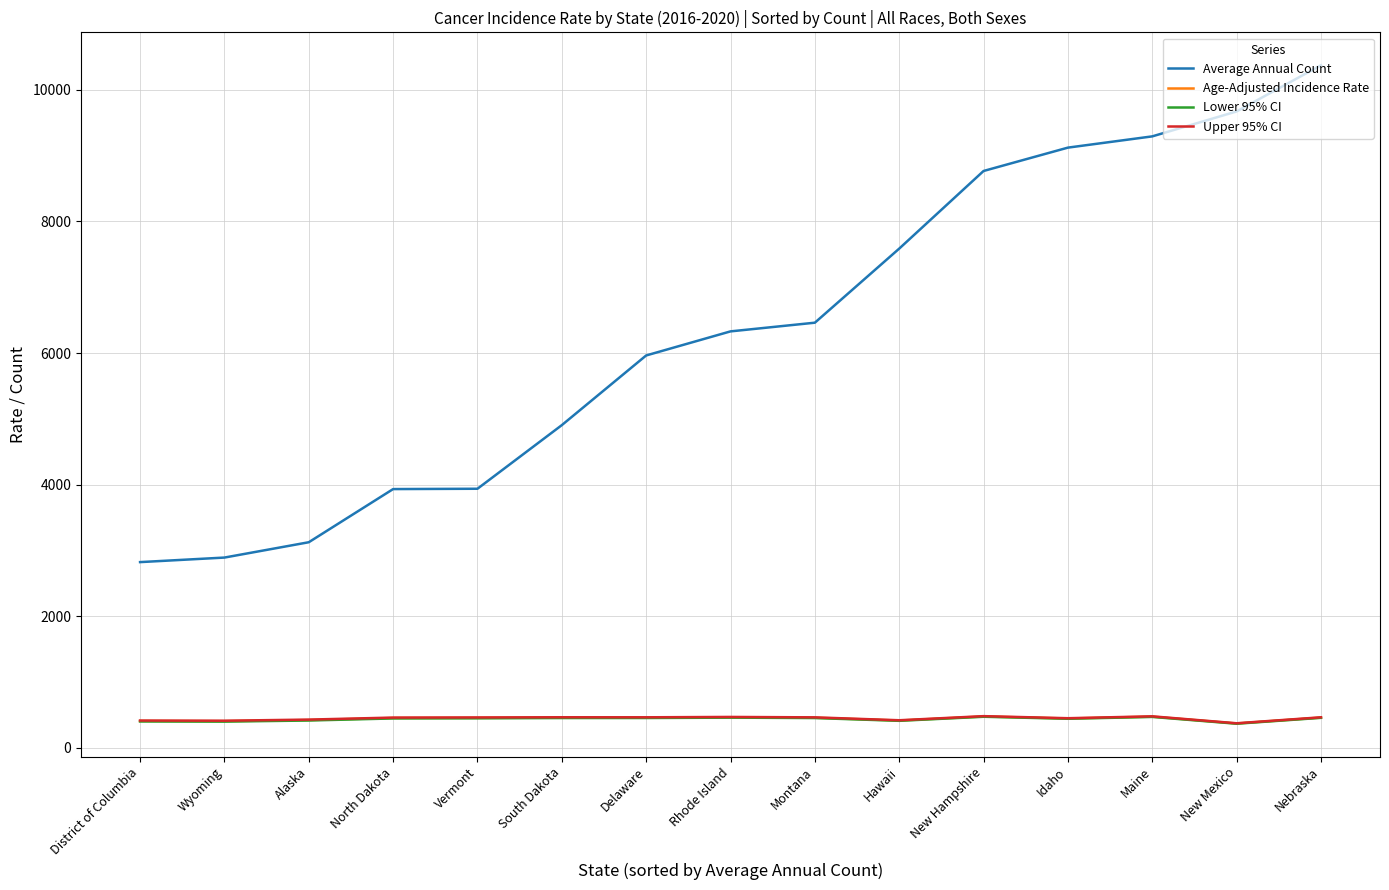

At which category is the sum across all series the highest?

Nebraska